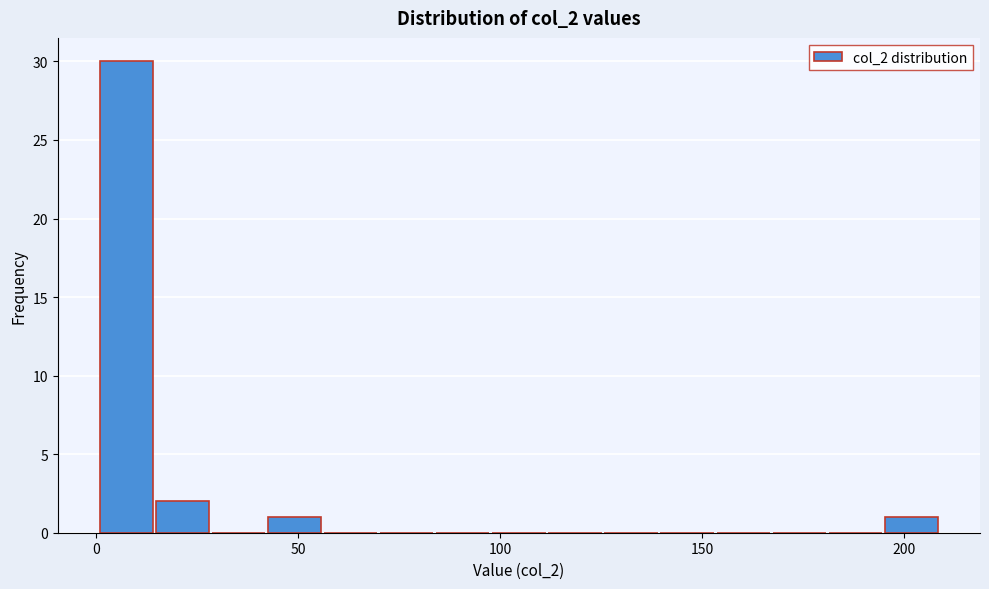

Around what value on the x-axis is the tallest bar? Give the approximate position of its centre, as read against the axis.

10